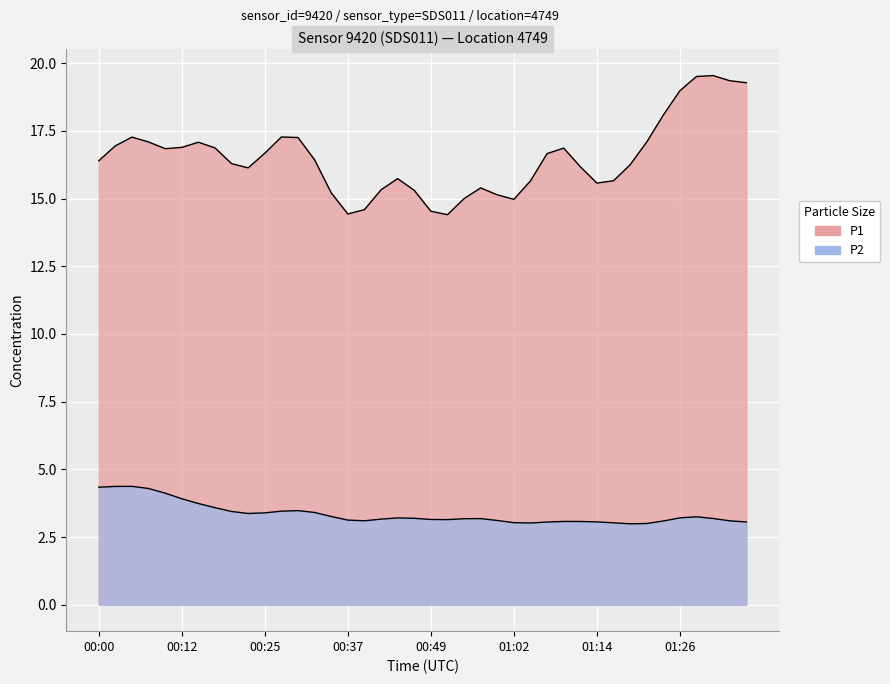

How many categories are shown in the chart?

40